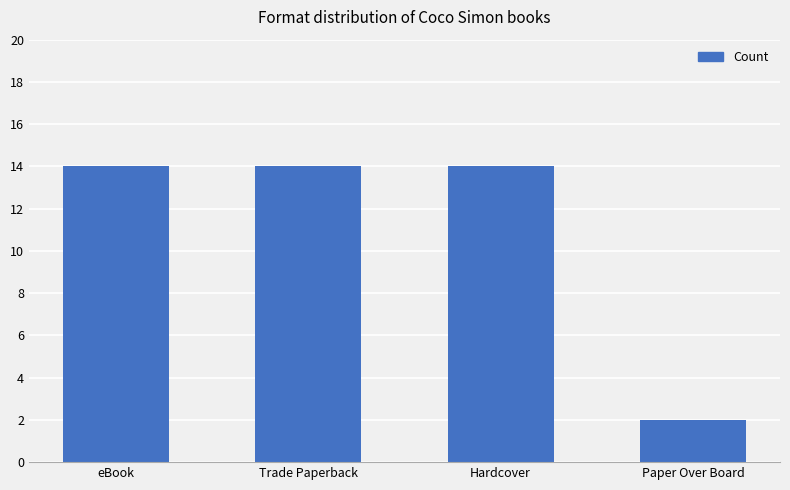

True or false: the data shows 14 at eBook.

True